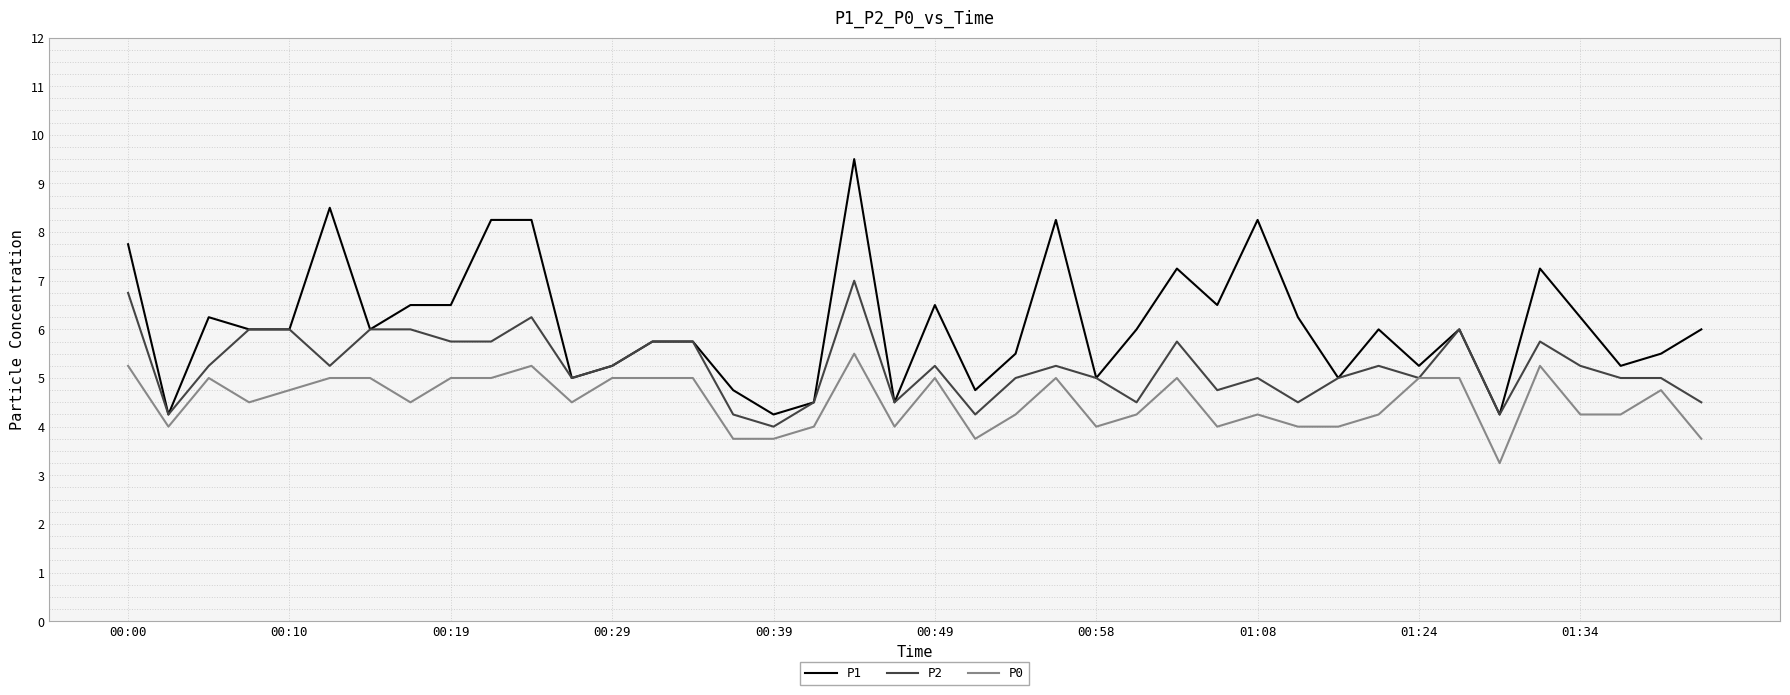

True or false: P1 and P0 cross at least once.

False